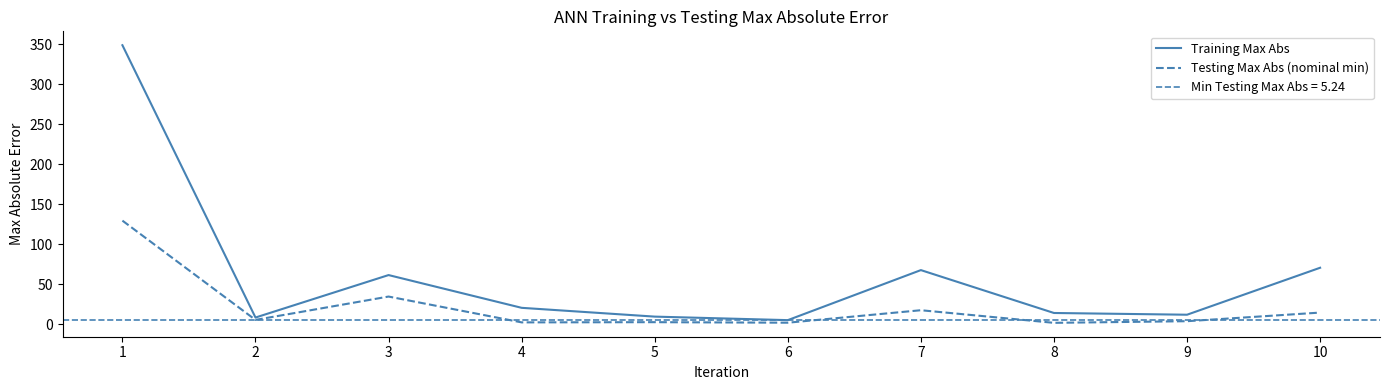

Is the value of Testing Max Abs (nominal min) at 5 greater than the value of Training Max Abs at 9?

No